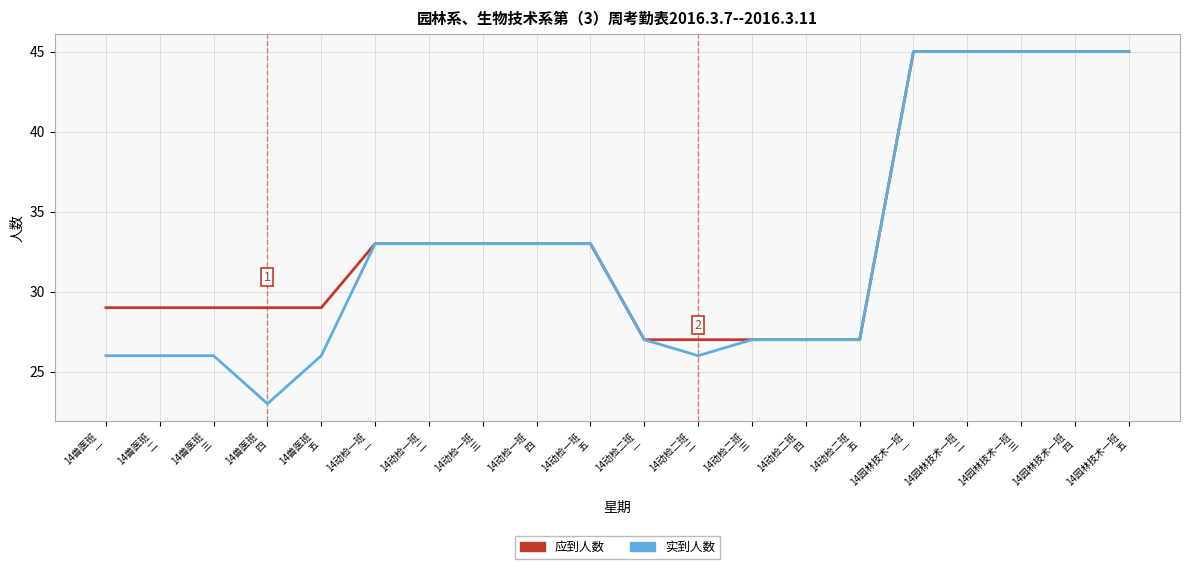

What is the maximum value shown in the chart?

45